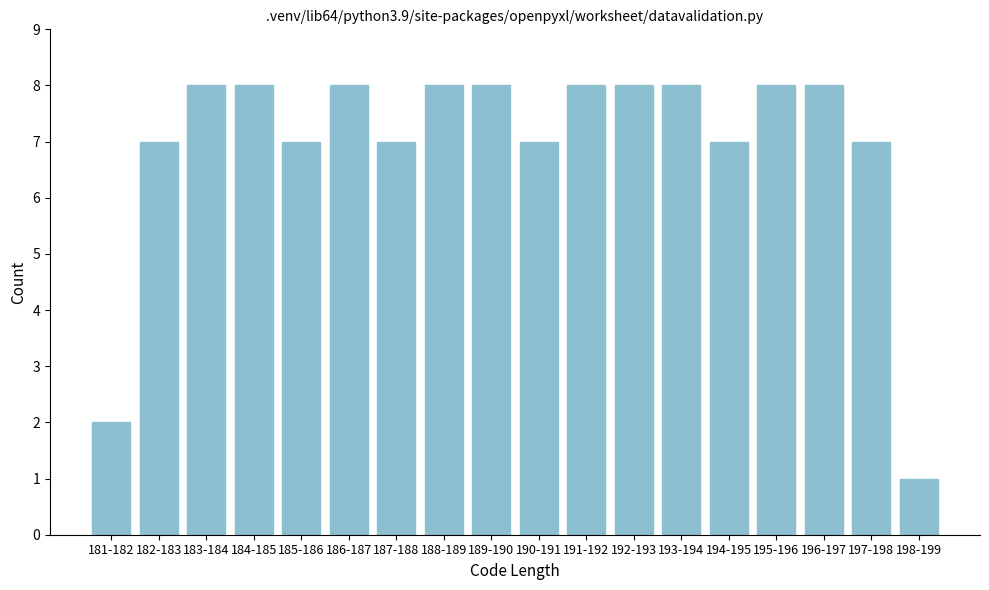

Reading left to right, extract all data points from this chart.

2	7	8	8	7	8	7	8	8	7	8	8	8	7	8	8	7	1